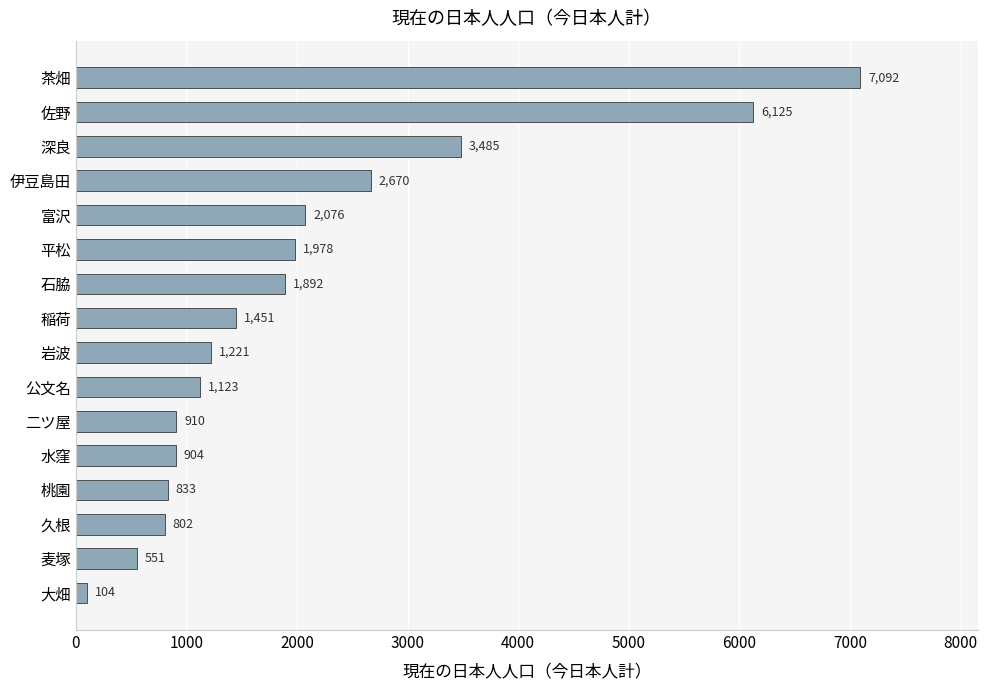

What is the change in value from 麦塚 to 平松?

+1427